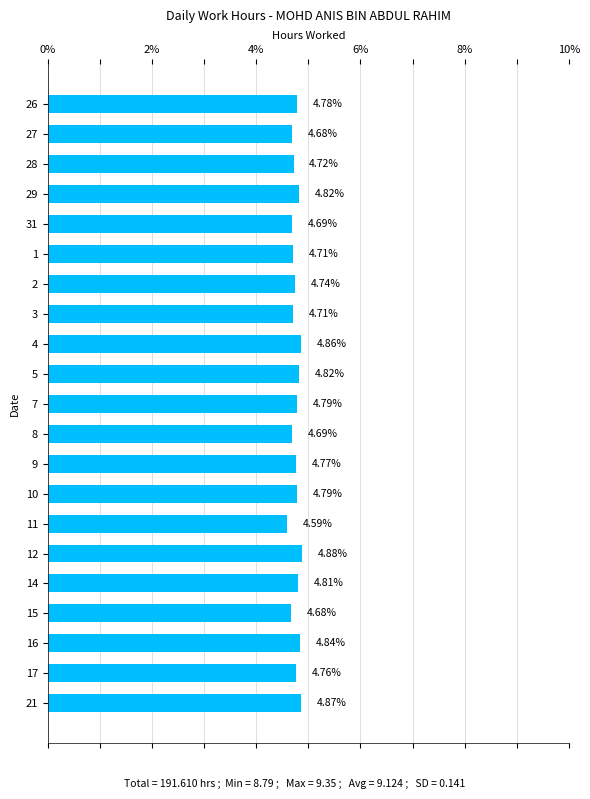

What is the change in value from 8 to 14?

+0.1